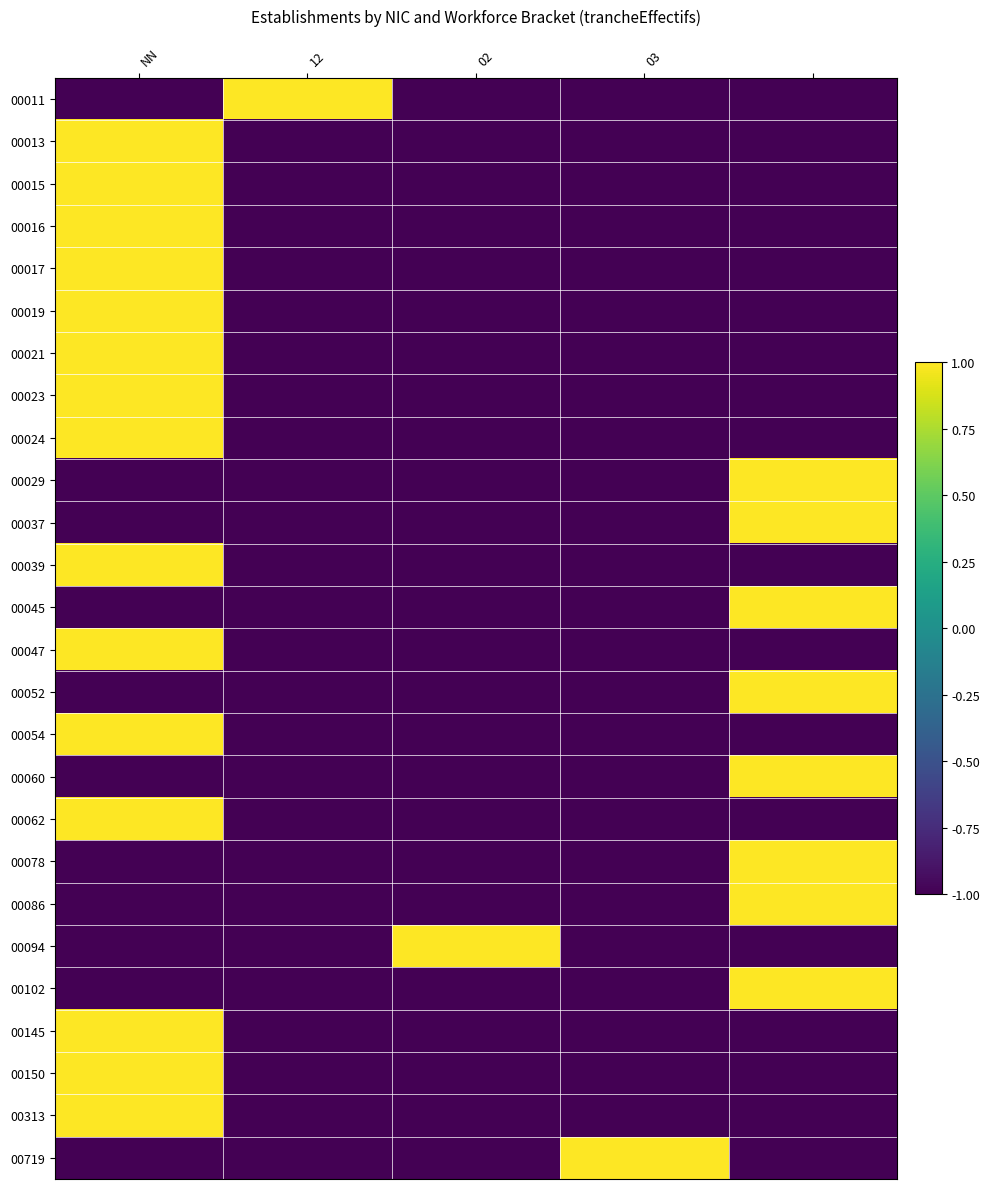

At how many categories does at least one series exceed 0?

5